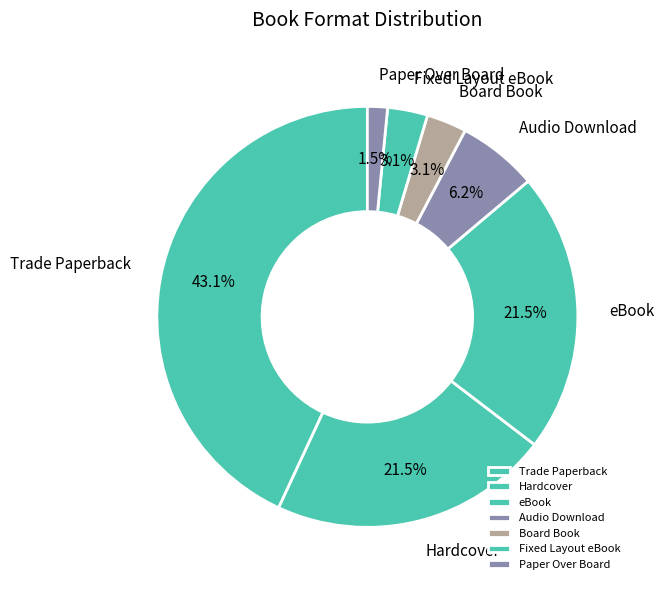

Which slice is the largest?

Trade Paperback